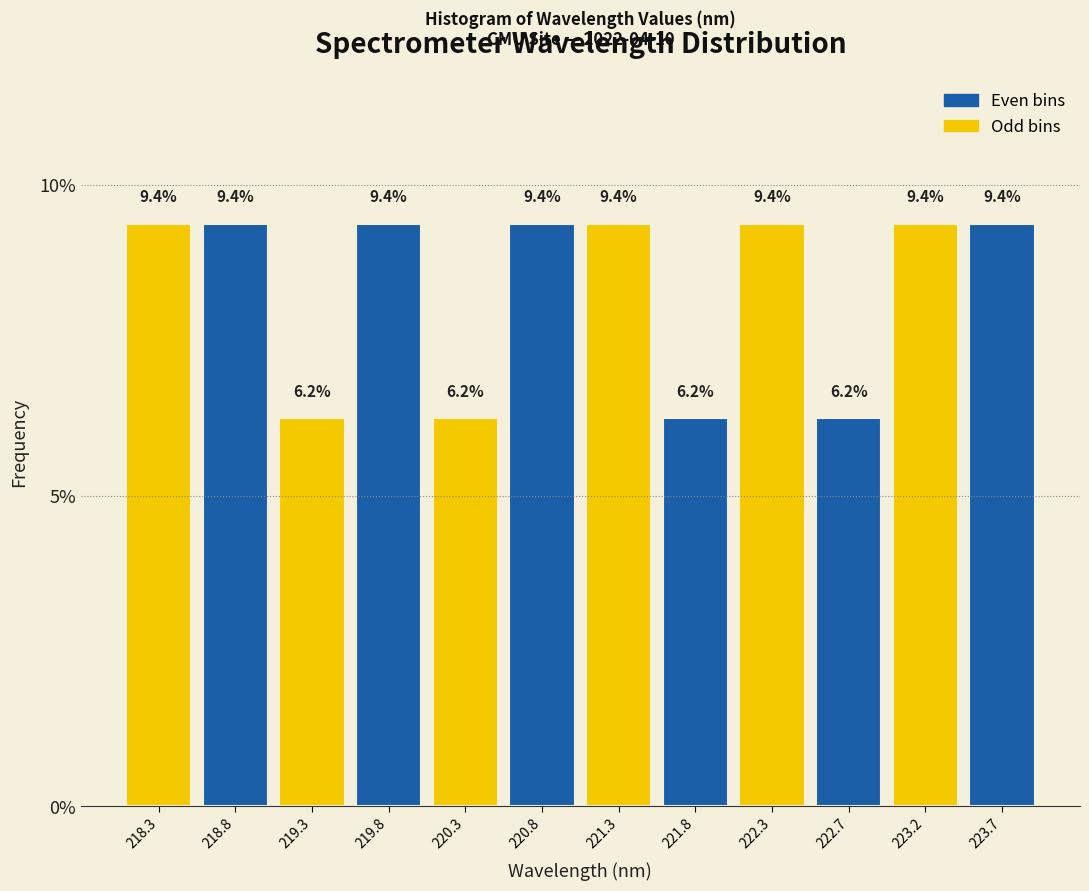

Reading left to right, list every bar in this chart as the range it spans on the x-axis followed by its height. The bar edges are not printed on the chart, so give them approximately, as read against the axis.

218.05 to 218.55: 9.4
218.55 to 219.05: 9.4
219.05 to 219.55: 6.2
219.55 to 220.05: 9.4
220.05 to 220.55: 6.2
220.55 to 221.00: 9.4
221.00 to 221.50: 9.4
221.50 to 222.00: 6.2
222.00 to 222.50: 9.4
222.50 to 223.00: 6.2
223.00 to 223.50: 9.4
223.50 to 224.00: 9.4